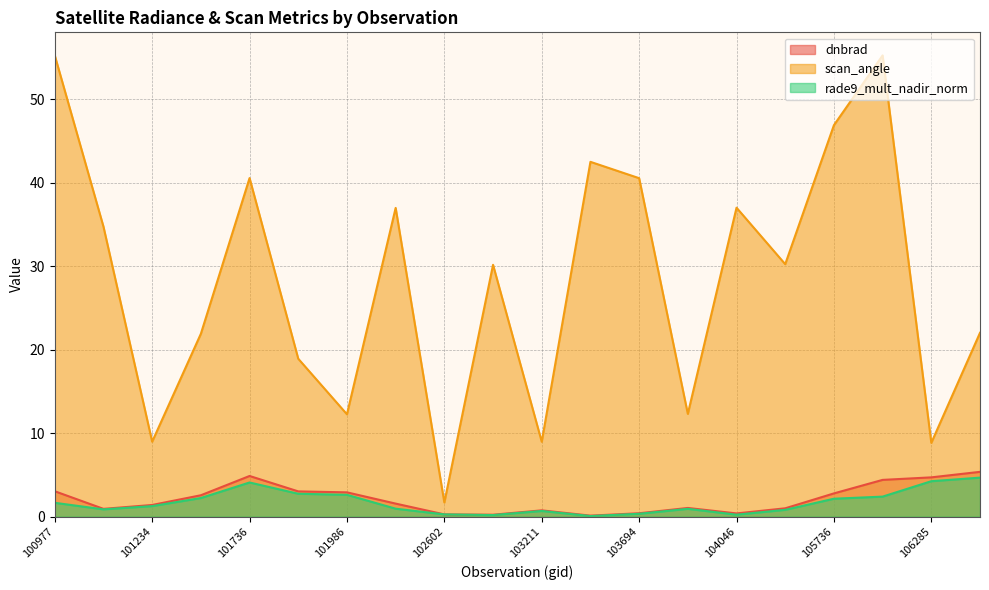

At which label does rade9_mult_nadir_norm first exceed 1?

100977